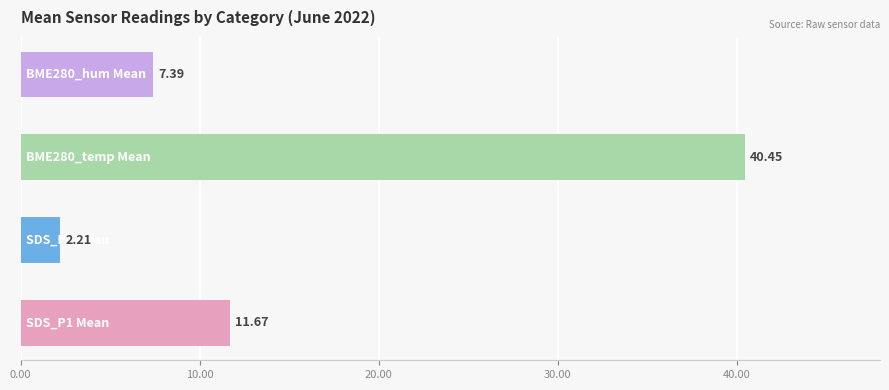

Count the number of data series in this chart.

1